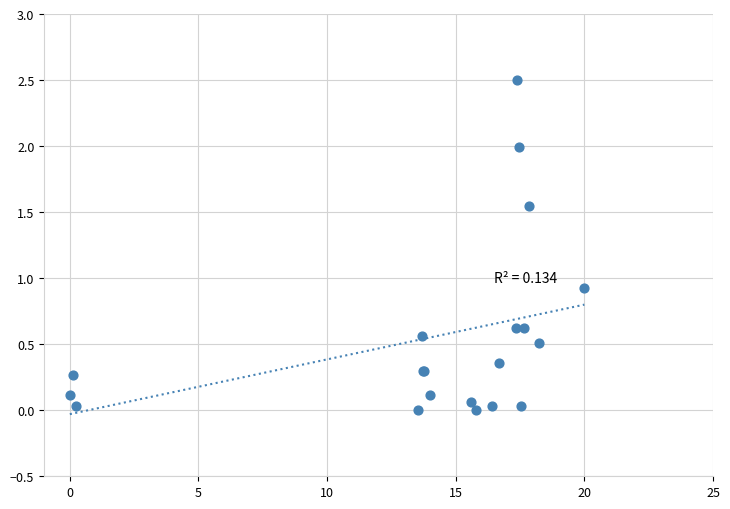

What Y value in the scatter plot is closest to 1?

0.9